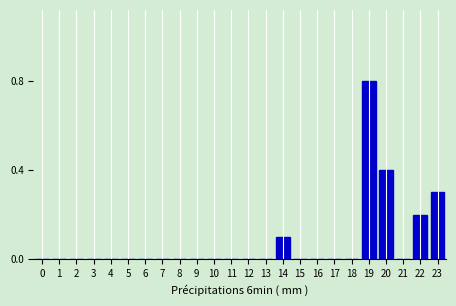

Reading left to right, list all the values displayed in this chart.

0=0.0	1=0.0	2=0.0	3=0.0	4=0.0	5=0.0	6=0.0	7=0.0	8=0.0	9=0.0	10=0.0	11=0.0	12=0.0	13=0.0	14=0.1	15=0.0	16=0.0	17=0.0	18=0.0	19=0.8	20=0.4	21=0.0	22=0.2	23=0.3